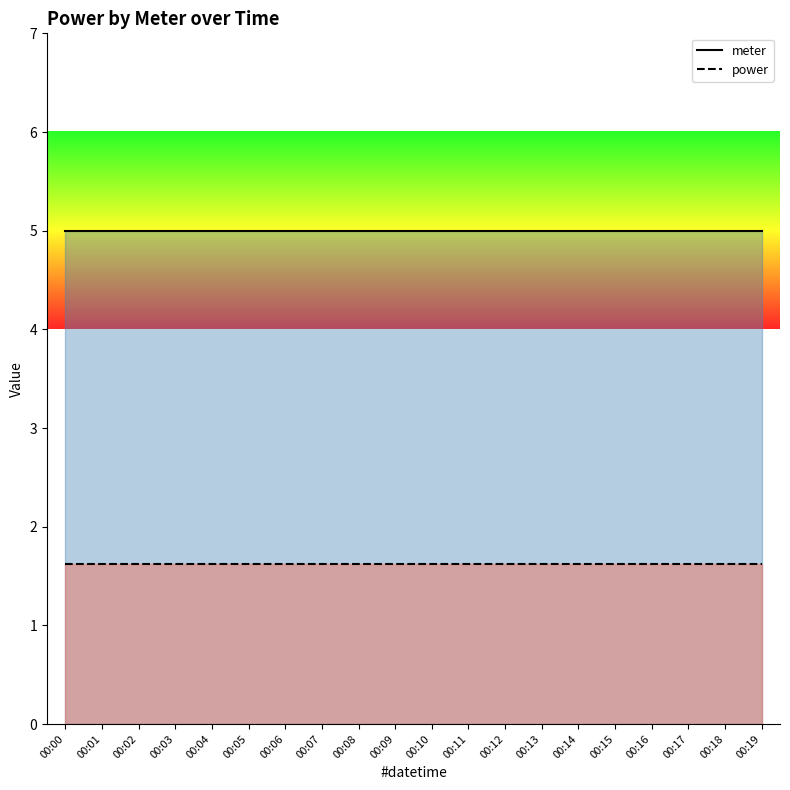

What is the smallest value displayed?

1.6